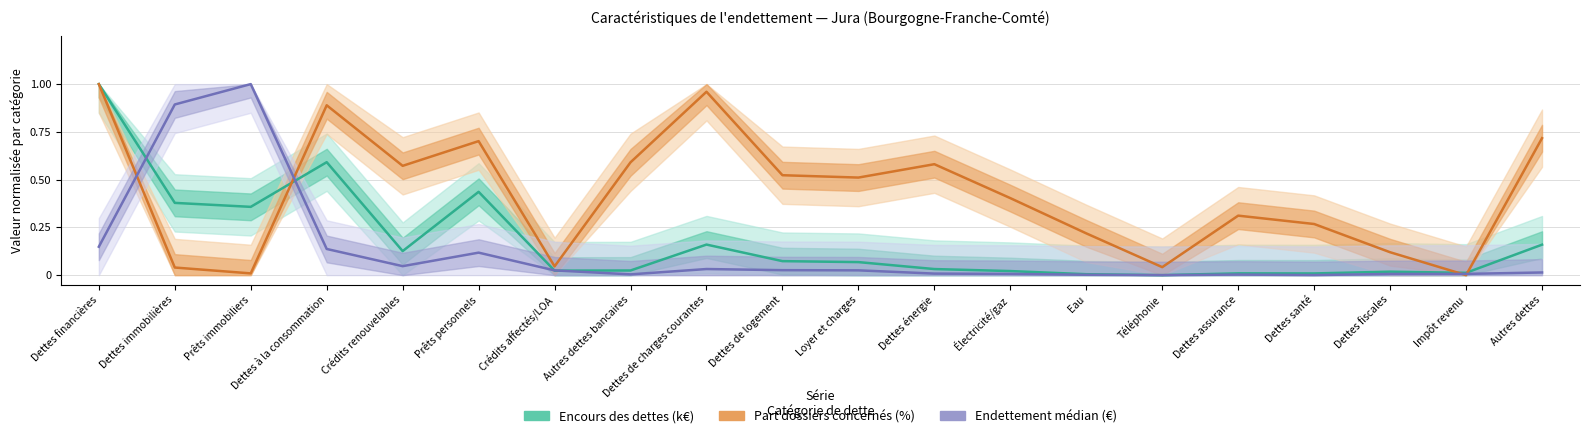

How many times do Encours des dettes (k€) and Endettement médian (€) cross each other?

4